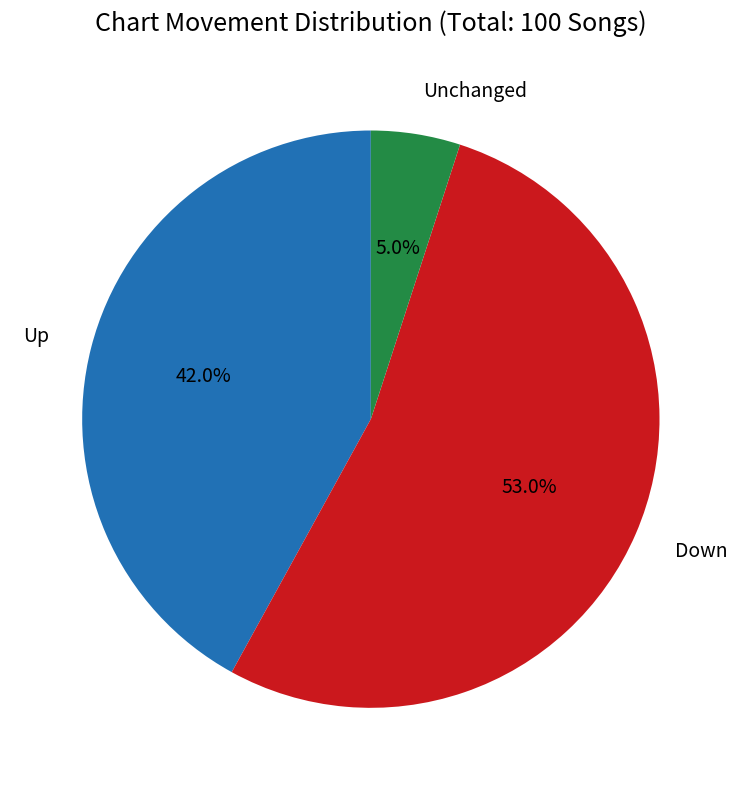

Is there a majority slice in this chart?

Yes